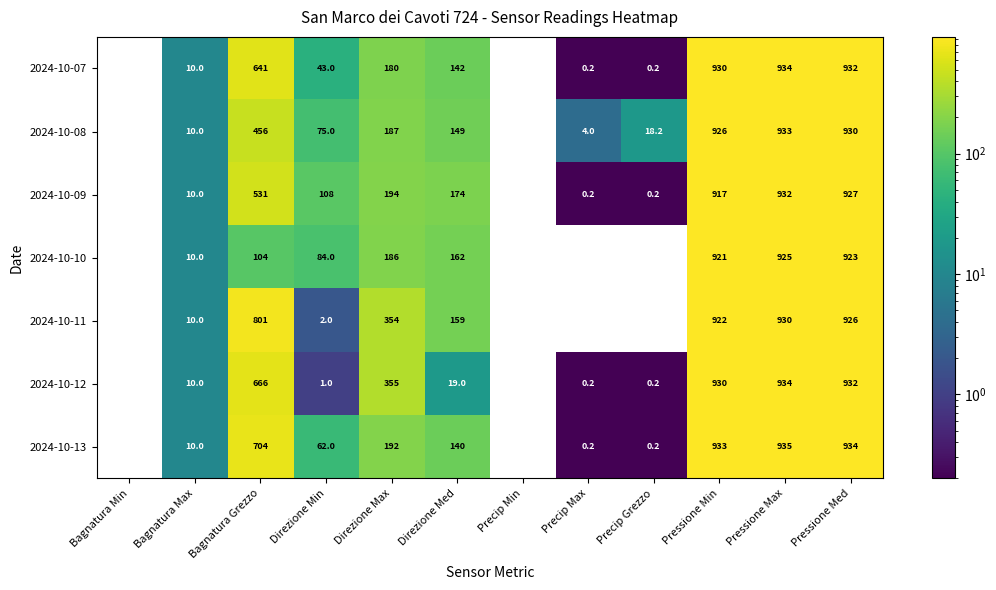

At which label is 2024-10-09 closest to 466?

Bagnatura Grezzo